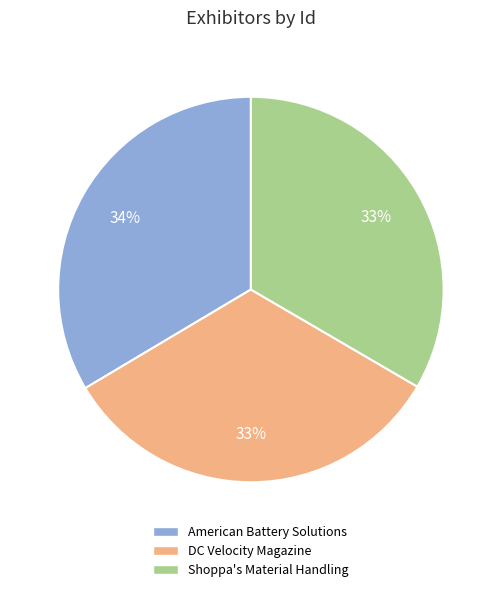

Is DC Velocity Magazine the majority of the pie?

No